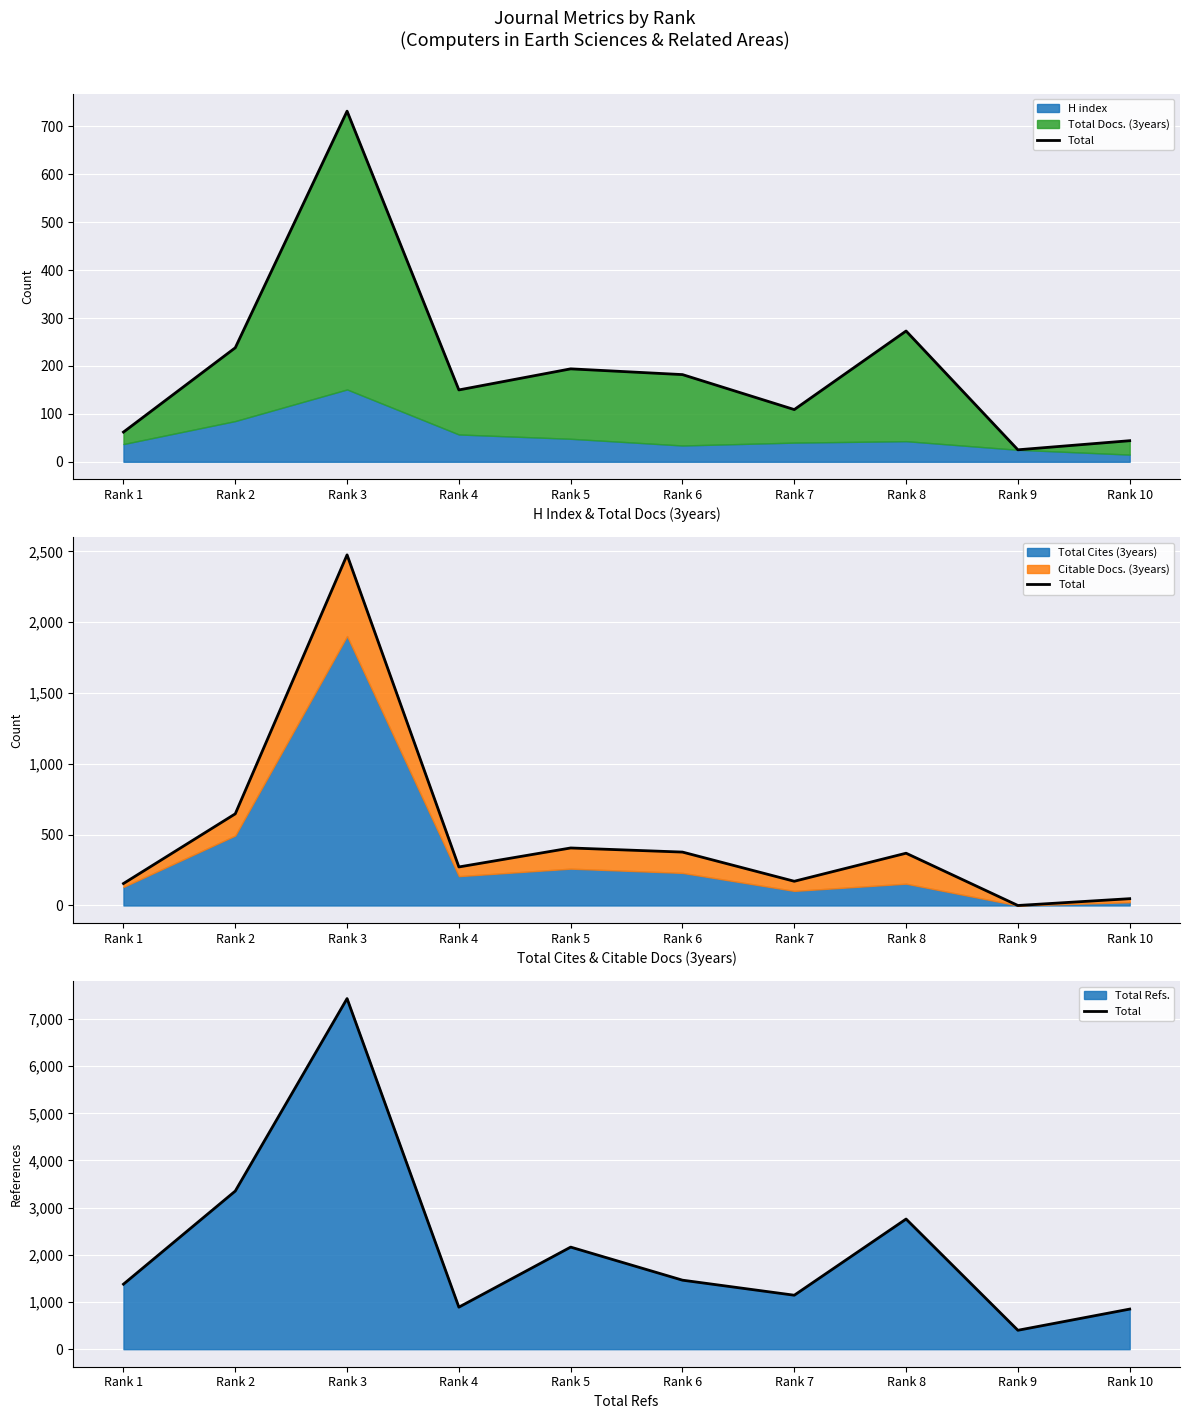

What is the average value?

2183